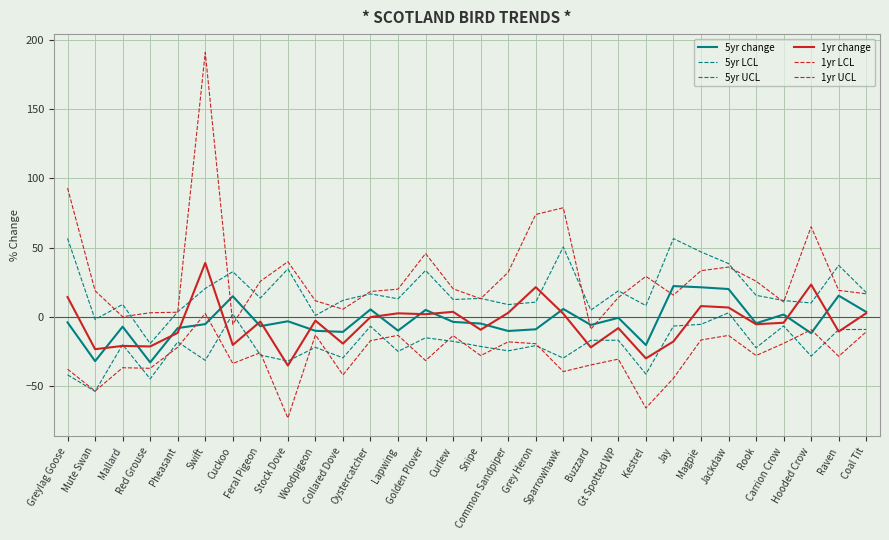

What position from the right is Stock Dove?

22